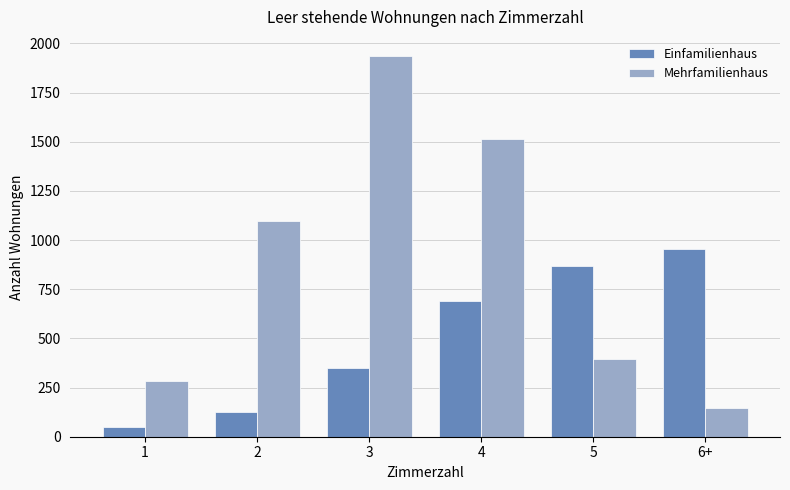

The value of Einfamilienhaus at 6+ is 956. True or false?

True